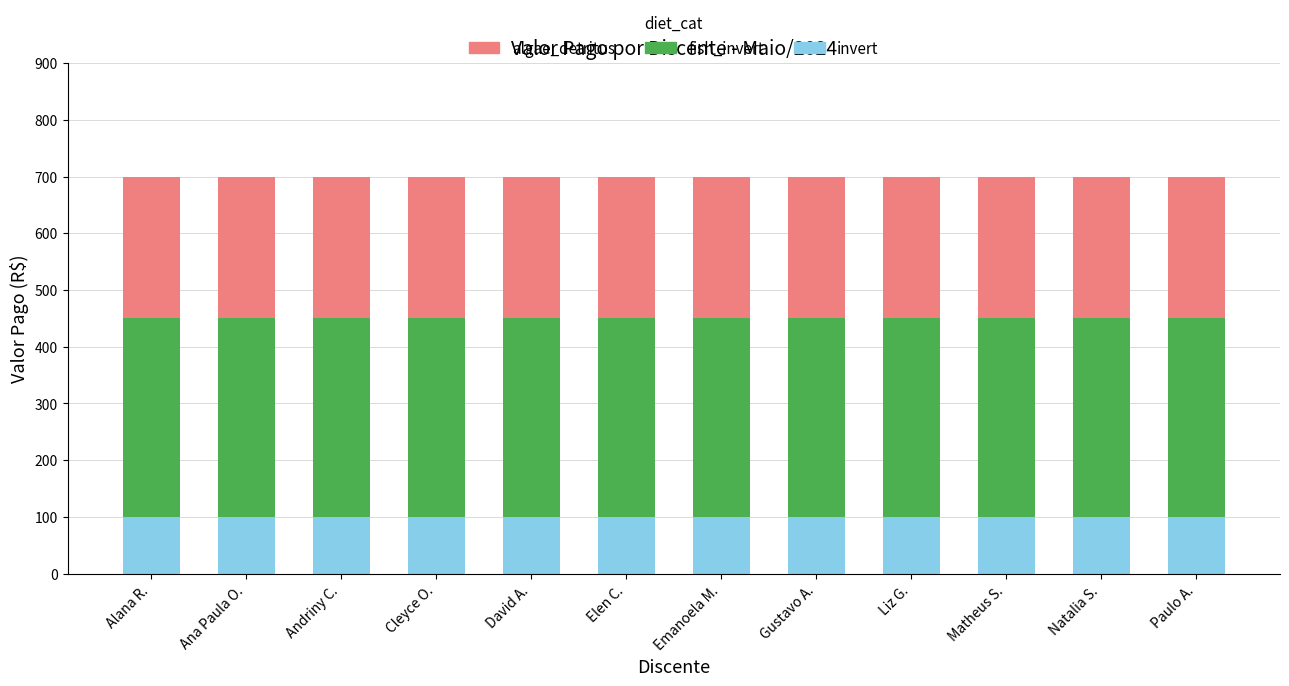

The value of invert at Emanoela M. is 100. True or false?

True